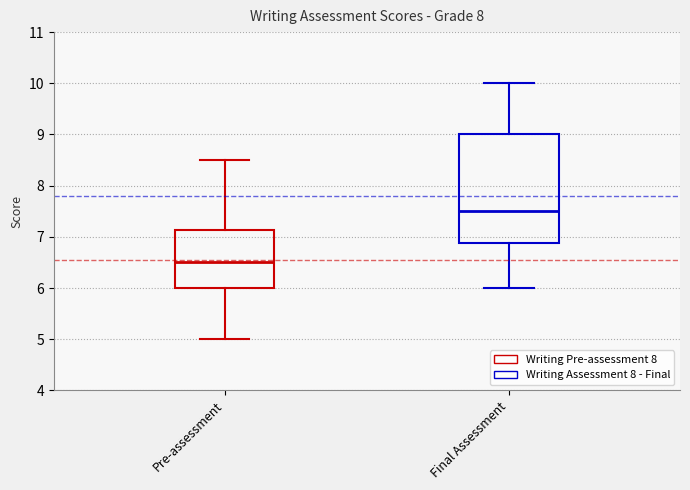

Reading left to right, transcribe this box plot: for each box, give where its median line is, the range the box spans, and where its two whiskers end, as read against the y-axis. The values are not printed on the chart, so give them approximately, as read against the axis.

Pre-assessment: median 6.5, box 6.0 to 7.1, whiskers 5.0 to 8.5
Final Assessment: median 7.5, box 6.9 to 9.0, whiskers 6.0 to 10.0